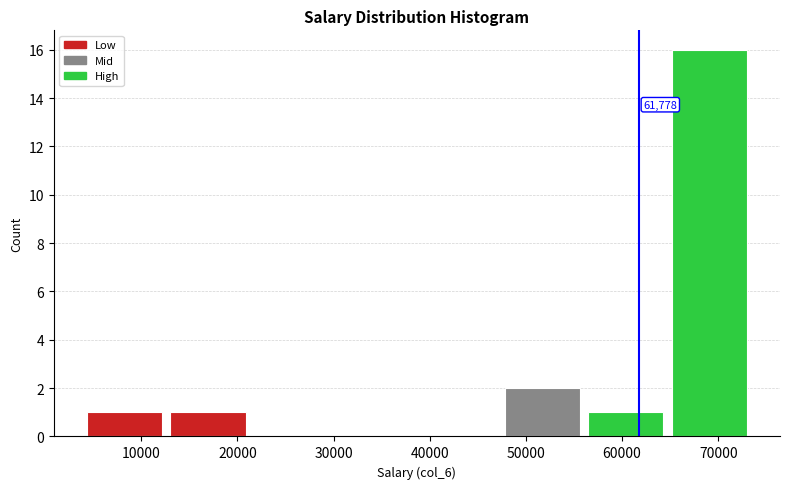

Over which range of the x-axis is the bar tallest?

65000 to 73000